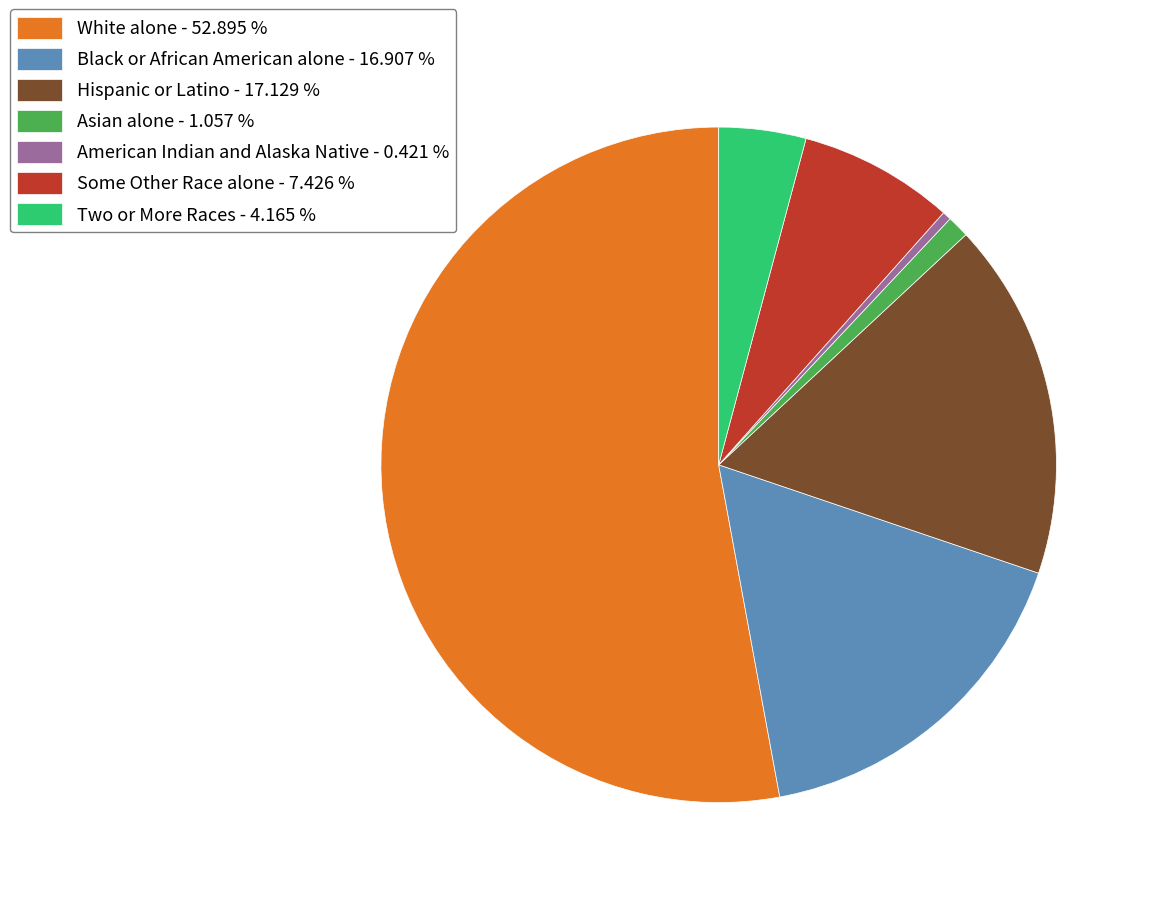

Does White alone account for over 50% of the chart?

Yes